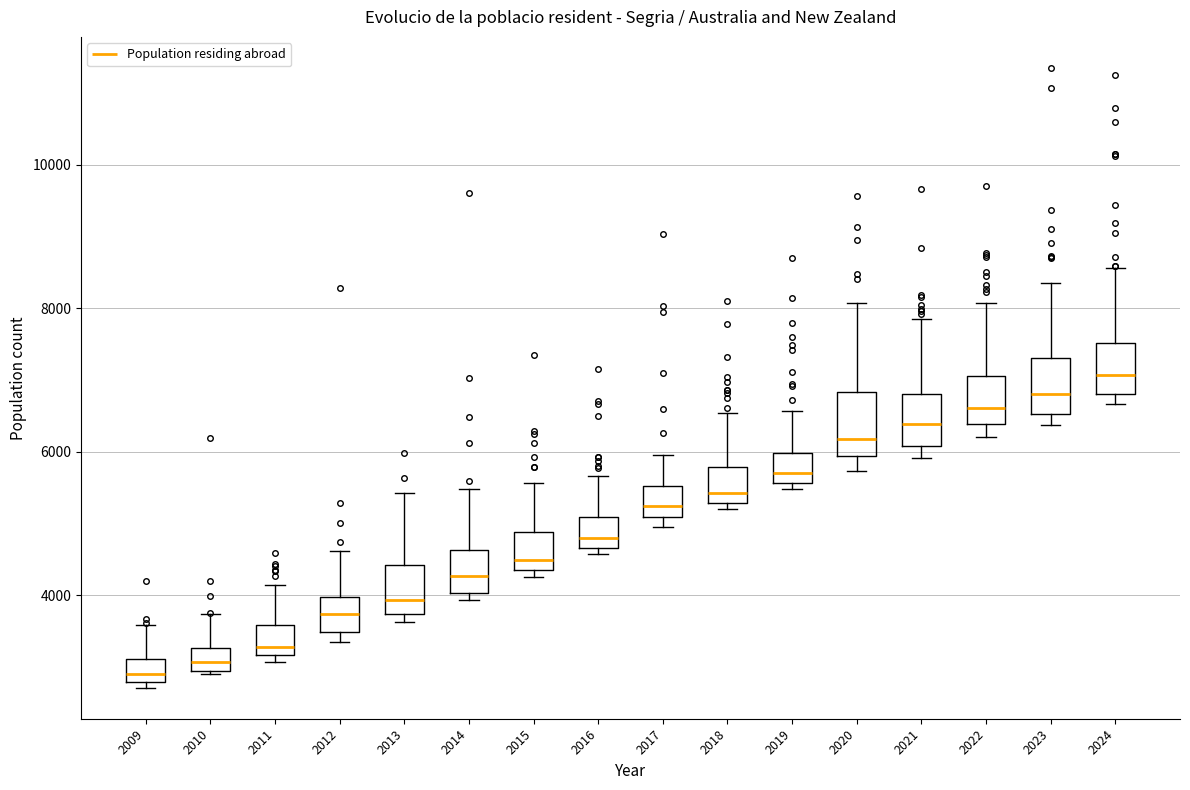

Reading left to right, transcribe this box plot: for each box, give where its median line is, the range the box spans, and where its two whiskers end, as read against the y-axis. The values are not printed on the chart, so give them approximately, as read against the axis.

2009: median 3000, box 2800 to 3200, whiskers 2800 (just below the box's lower edge) to 3600
2010: median 3000 (inside the box), box 3000 to 3200, whiskers 2800 to 3800
2011: median 3200 (just above the box's lower edge), box 3200 to 3600, whiskers 3000 to 4200
2012: median 3800, box 3400 to 4000, whiskers 3400 (just below the box's lower edge) to 4600
2013: median 4000, box 3800 to 4400, whiskers 3600 to 5400
2014: median 4200, box 4000 to 4600, whiskers 4000 (just below the box's lower edge) to 5400
2015: median 4400 (just above the box's lower edge), box 4400 to 4800, whiskers 4200 to 5600
2016: median 4800, box 4600 to 5000, whiskers 4600 (just below the box's lower edge) to 5600
2017: median 5200, box 5000 to 5600, whiskers 5000 (just below the box's lower edge) to 6000
2018: median 5400, box 5200 to 5800, whiskers 5200 (just below the box's lower edge) to 6600
2019: median 5600 (just above the box's lower edge), box 5600 to 6000, whiskers 5400 to 6600
2020: median 6200, box 6000 to 6800, whiskers 5800 to 8000
2021: median 6400, box 6000 to 6800, whiskers 6000 (just below the box's lower edge) to 7800
2022: median 6600, box 6400 to 7000, whiskers 6200 to 8000
2023: median 6800, box 6600 to 7400, whiskers 6400 to 8400
2024: median 7000, box 6800 to 7600, whiskers 6600 to 8600